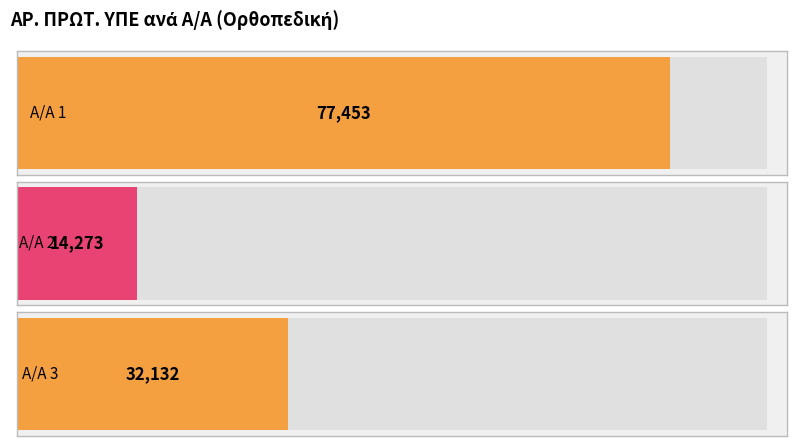

Count the number of categories in the chart.

3